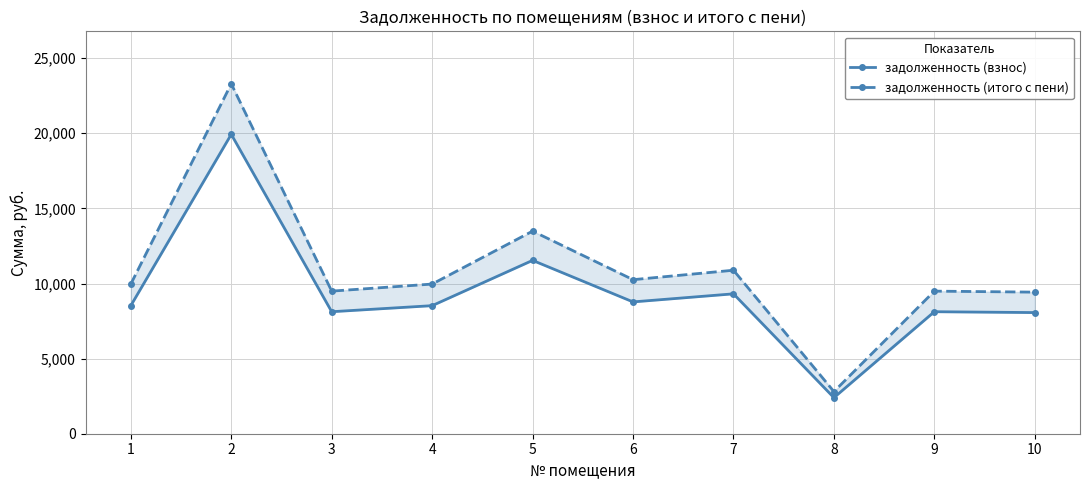

What is the value of the задолженность (итого с пени) point at the 7th from the left?

10883.4